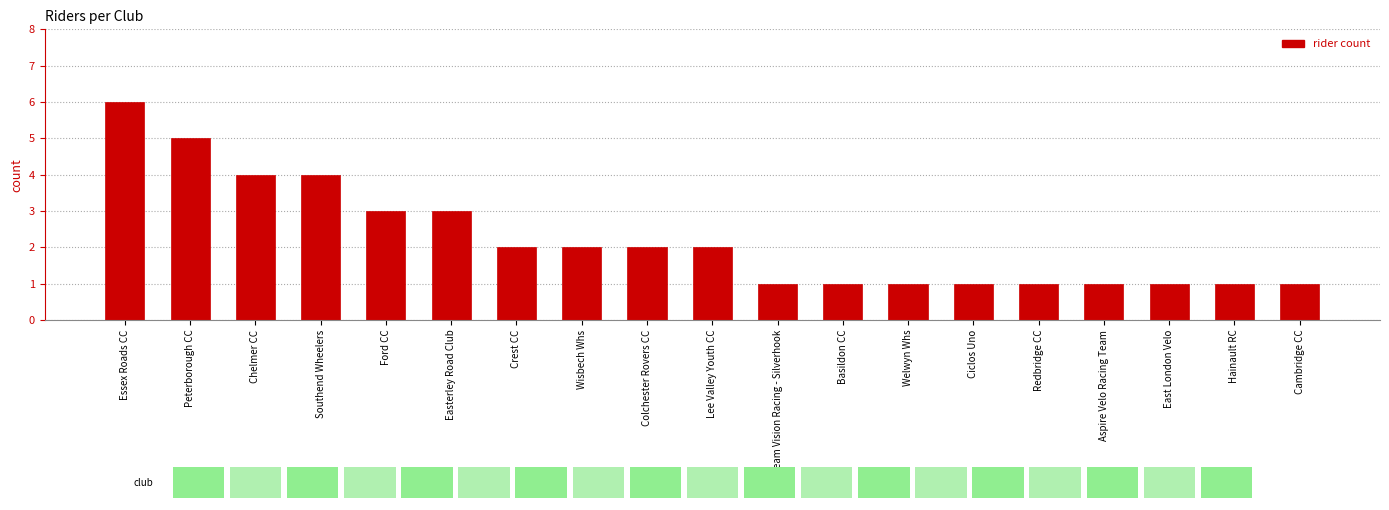

Does the chart contain stacked bars?

No